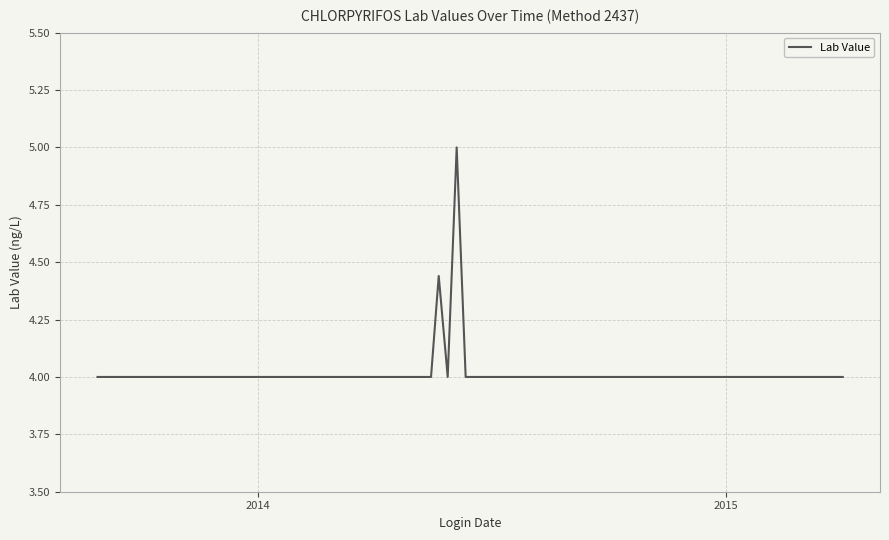

What is the difference between the maximum and minimum values?

1.0